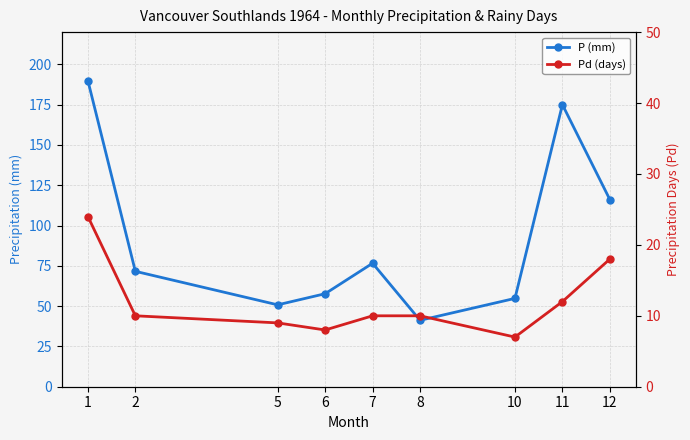

Rank the series at 2 from lowest to highest value.

Pd (days), P (mm)